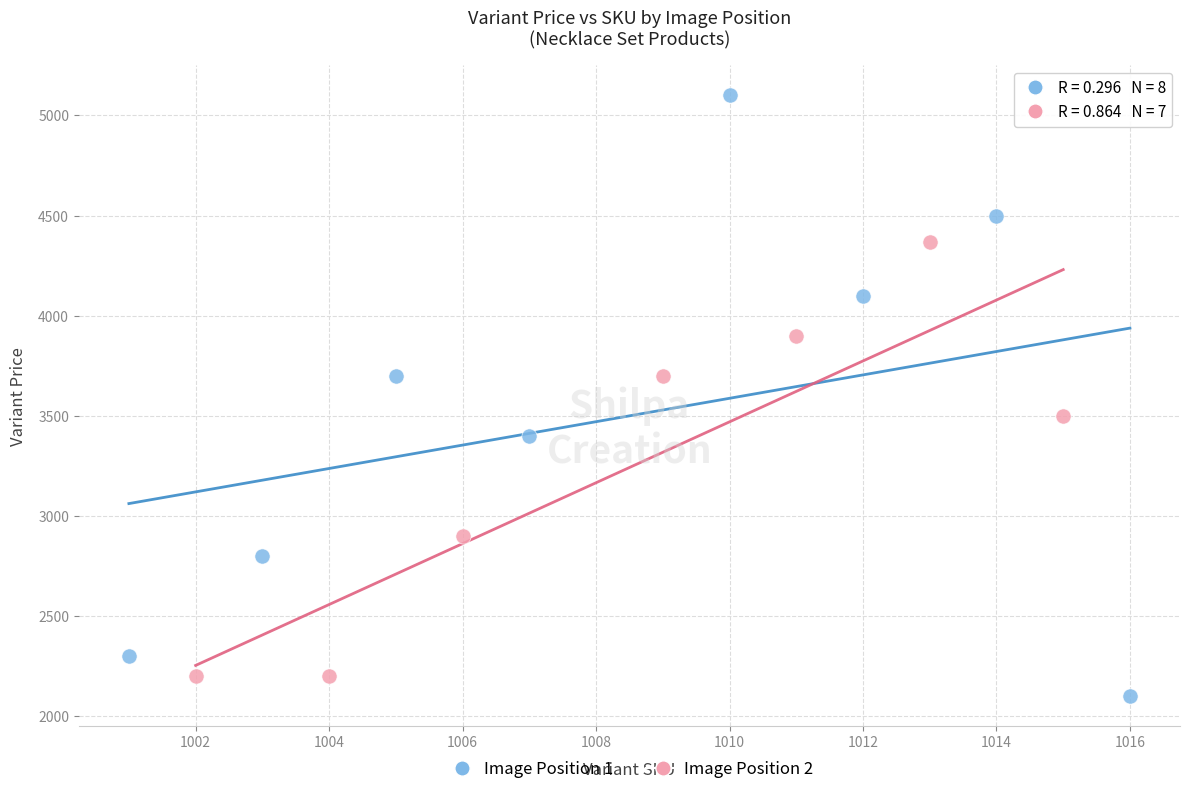

Which series has the largest Y range (max minus min)?

Image Position 1